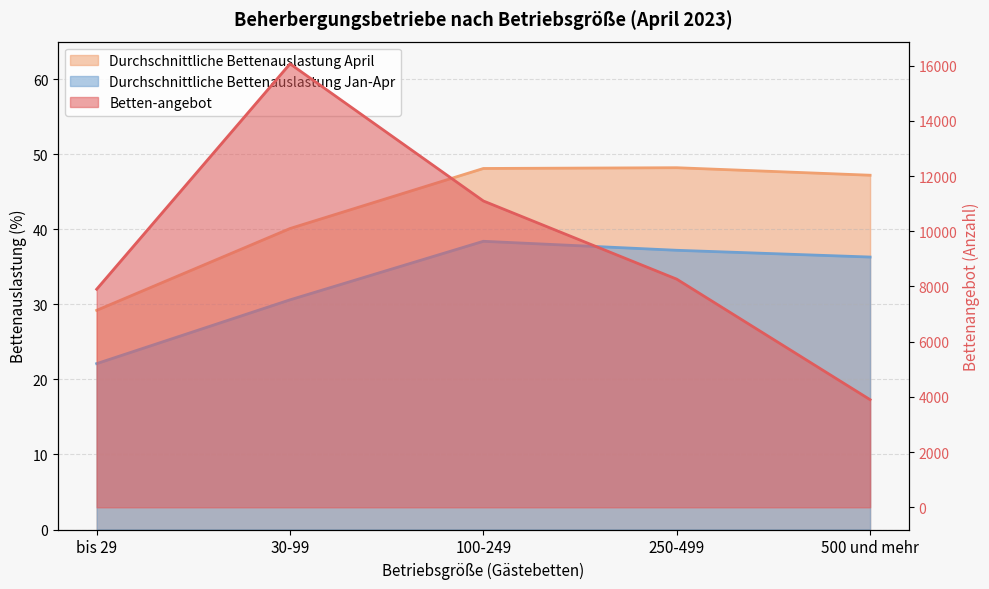

The value of Durchschnittliche Bettenauslastung Jan-Apr at 250-499 is 24.8. True or false?

False